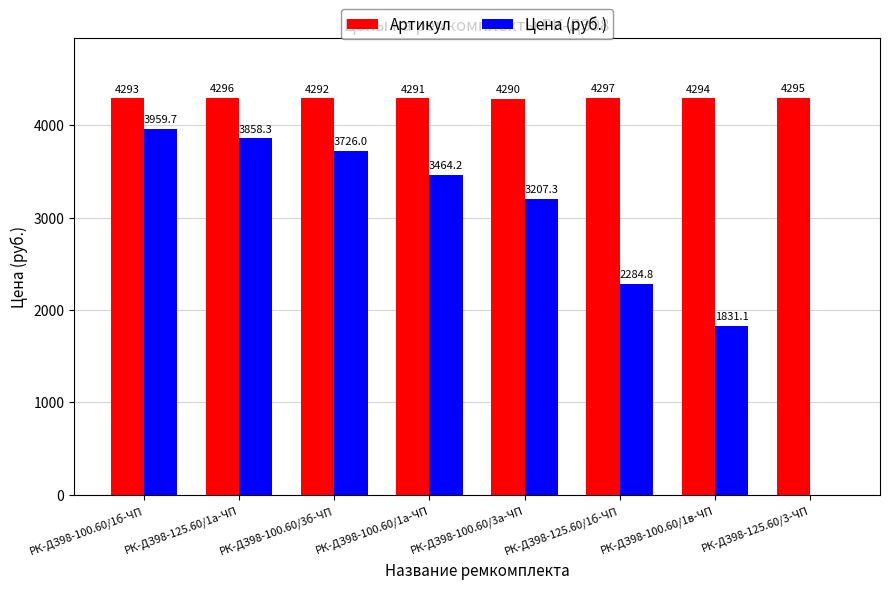

True or false: Цена (руб.) has a value of 3726.0 at РК-ДЗ98-100.60/3б-ЧП.

True